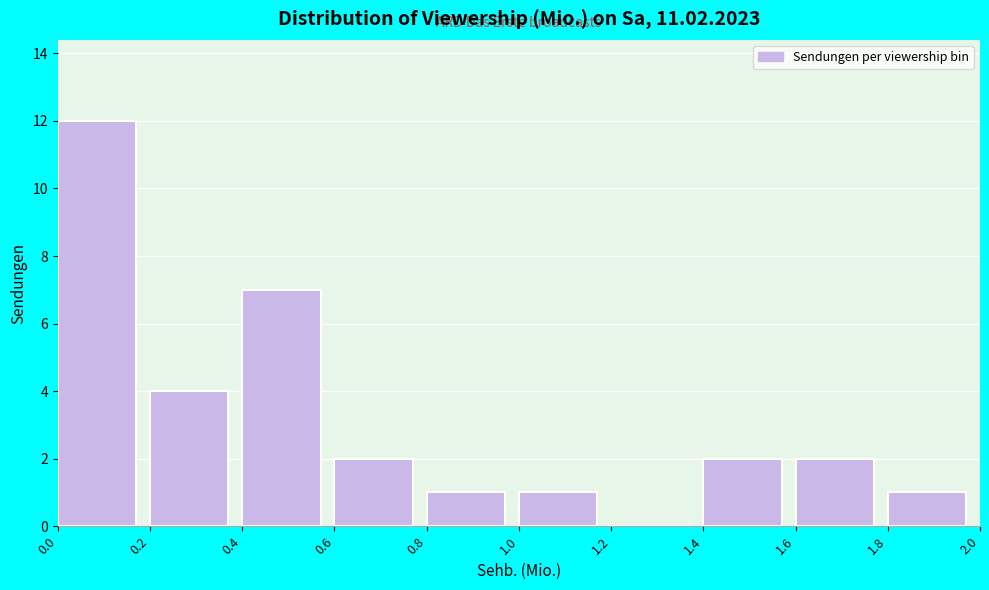

Over which range of the x-axis is the bar tallest?

0.0 to 0.2